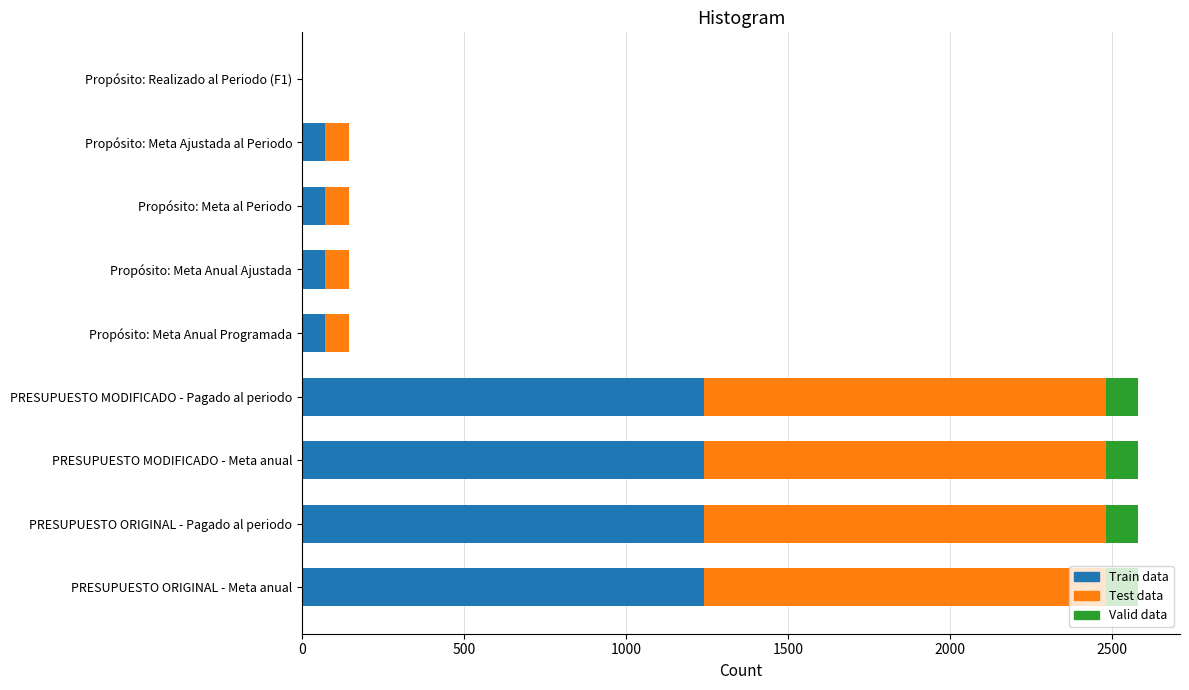

The value of Train data at PRESUPUESTO MODIFICADO - Pagado al periodo is 2008.2. True or false?

False